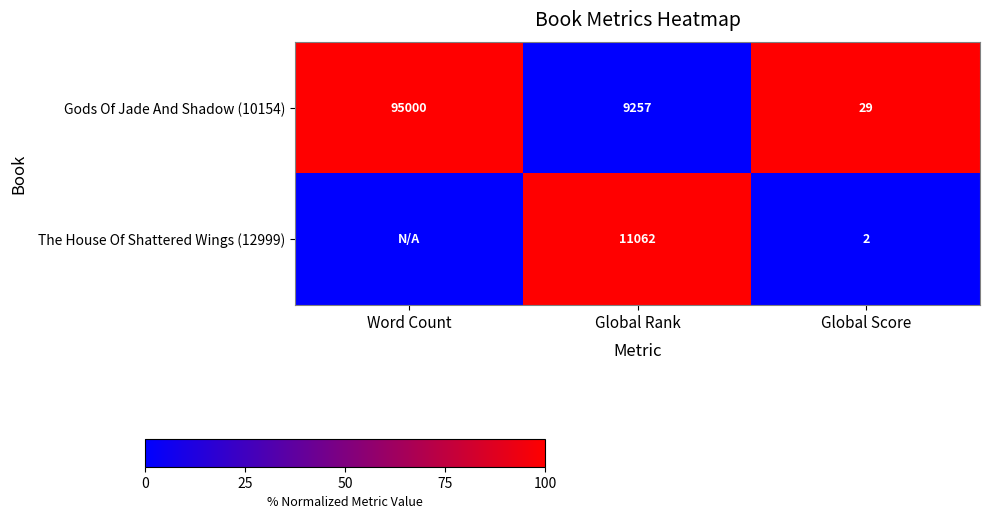

What is the spread (max minus min) of values at Global Score?

27